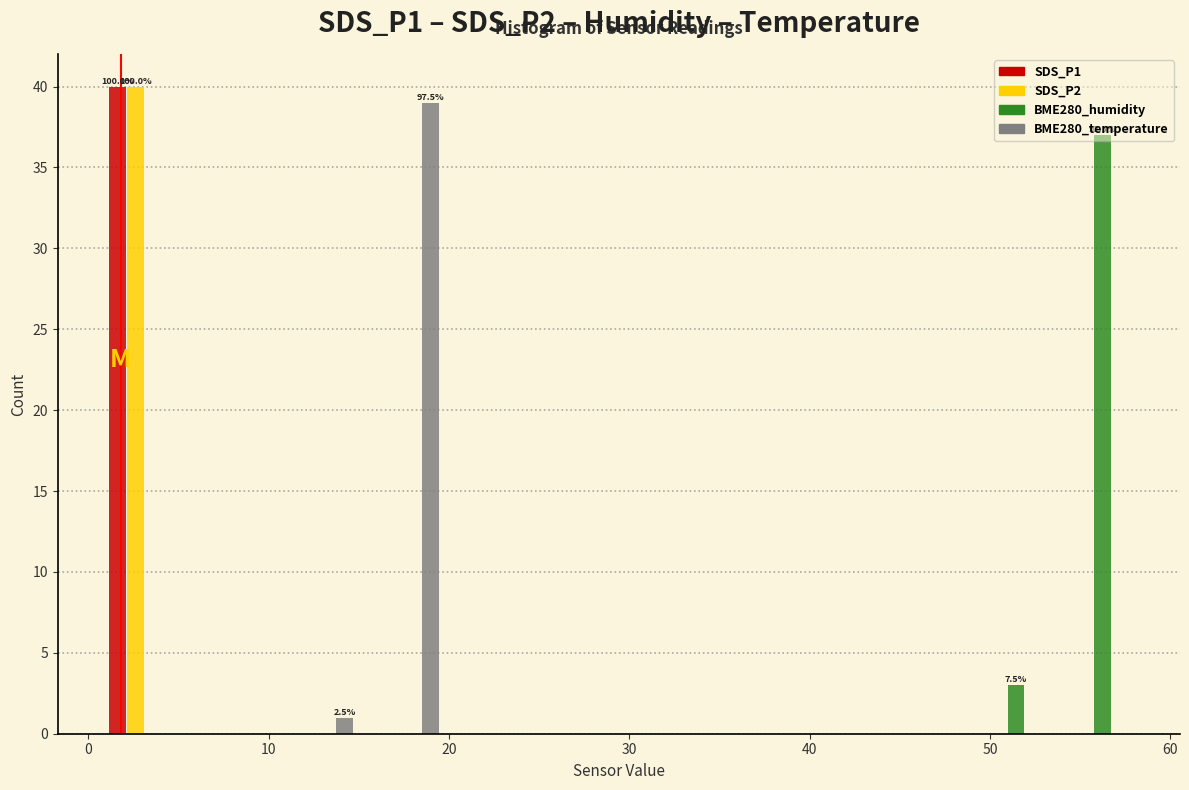

In the BME280_temperature series, which range on the x-axis has the tallest bar?

15 to 20